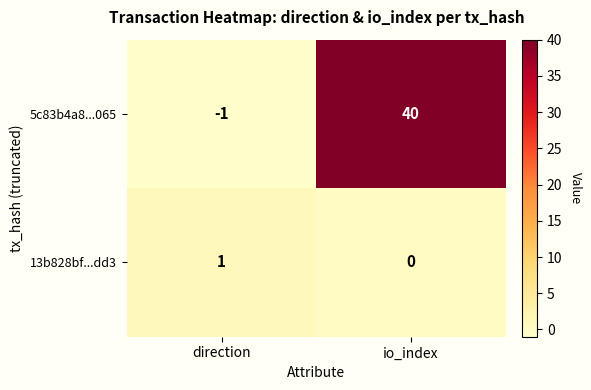

Rank the series by their average value, from lowest to highest.

13b828bf...dd3, 5c83b4a8...065